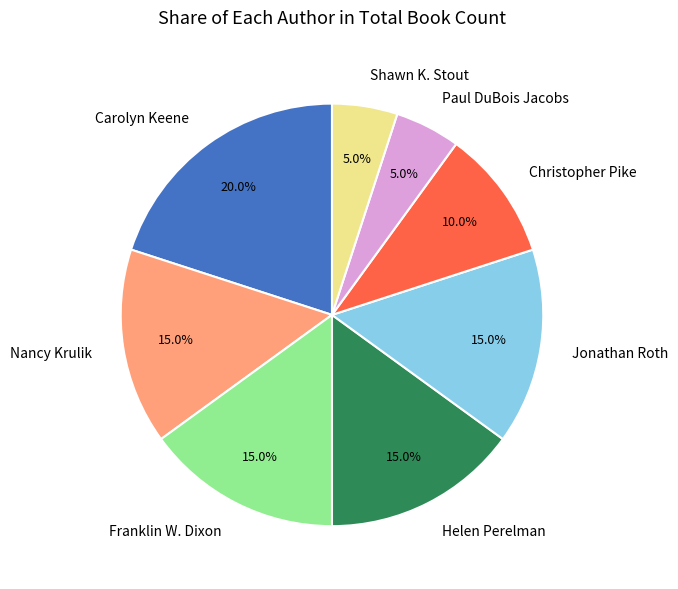

Is there a majority slice in this chart?

No